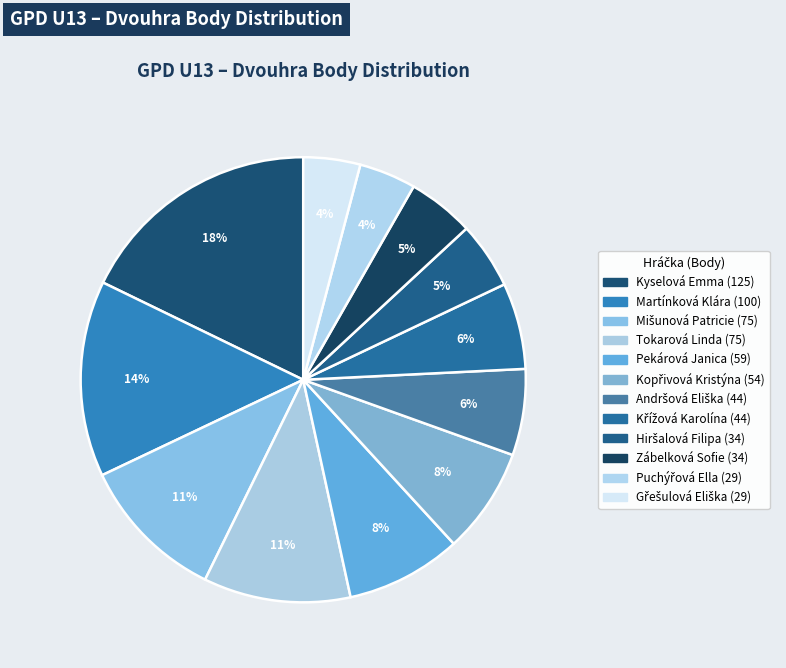

Count the number of slices in the pie.

12